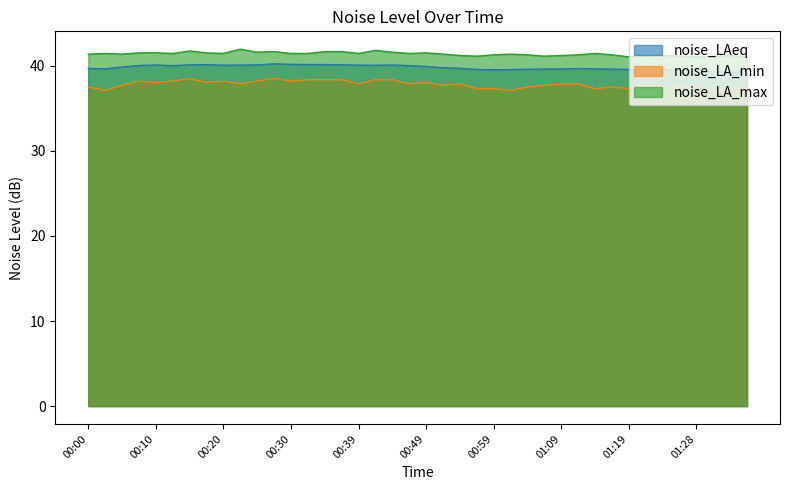

True or false: noise_LA_min and noise_LAeq intersect in this chart.

False